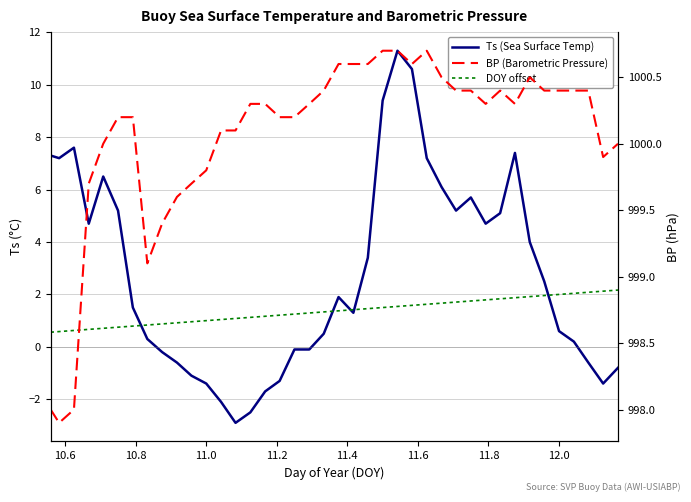

Reading right to left, transcribe all the data shown in this chart.

Ts (Sea Surface Temp): -0.8	-1.4	-0.6	0.2	0.6	2.5	4.0	7.4	5.1	4.7	5.7	5.2	6.1	7.2	10.6	11.3	9.4	3.4	1.3	1.9	0.5	-0.1	-0.1	-1.3	-1.7	-2.5	-2.9	-2.1	-1.4	-1.1	-0.6	-0.2	0.3	1.5	5.2	6.5	4.7	7.6	7.2	7.3
DOY offset: 2.2	2.1	2.1	2.0	2.0	2.0	1.9	1.9	1.8	1.8	1.8	1.7	1.7	1.6	1.6	1.5	1.5	1.5	1.4	1.4	1.3	1.3	1.2	1.2	1.2	1.1	1.1	1.0	1.0	1.0	0.9	0.9	0.8	0.8	0.8	0.7	0.7	0.6	0.6	0.6
BP (Barometric Pressure): 1000.0	999.9	1000.4	1000.4	1000.4	1000.4	1000.5	1000.3	1000.4	1000.3	1000.4	1000.4	1000.5	1000.7	1000.6	1000.7	1000.7	1000.6	1000.6	1000.6	1000.4	1000.3	1000.2	1000.2	1000.3	1000.3	1000.1	1000.1	999.8	999.7	999.6	999.4	999.1	1000.2	1000.2	1000.0	999.7	998.0	997.9	998.0